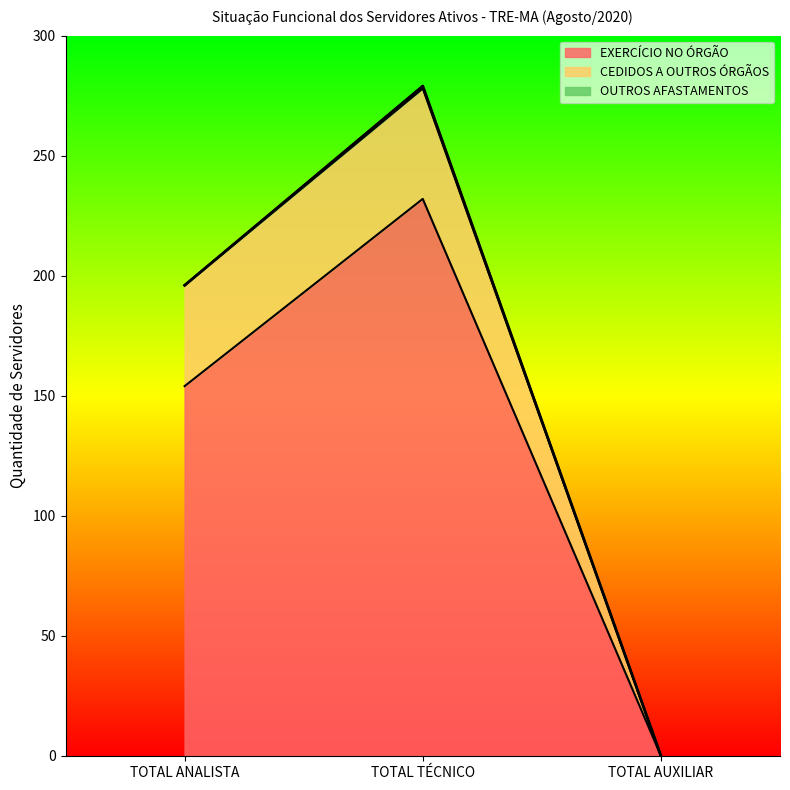

At which category is the sum across all series the highest?

TOTAL TÉCNICO